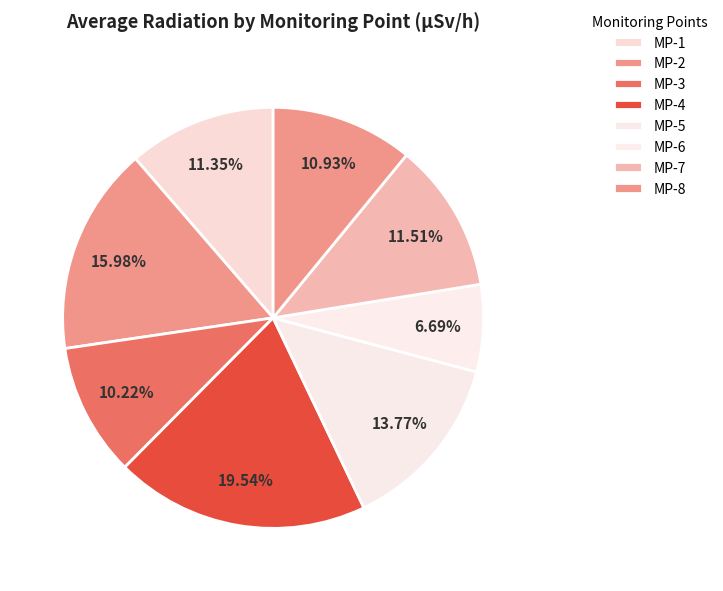

How many slices are in this pie chart?

8